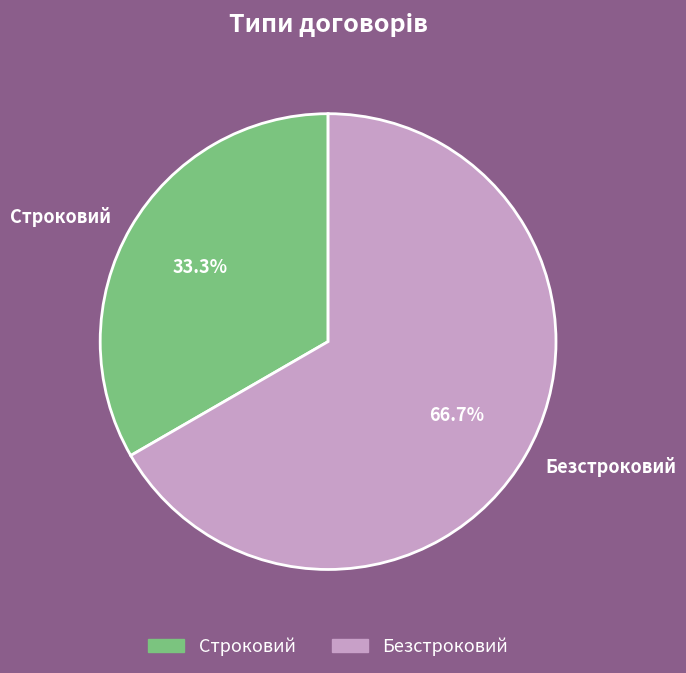

How many slices are in this pie chart?

2